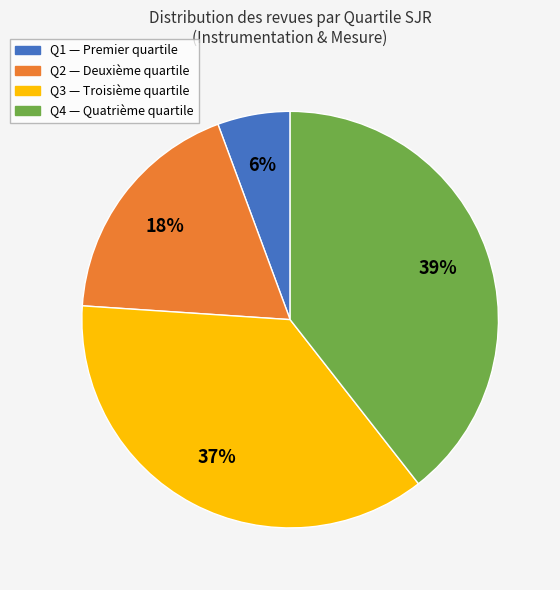

The Q2 slice represents 4% of the pie. True or false?

False